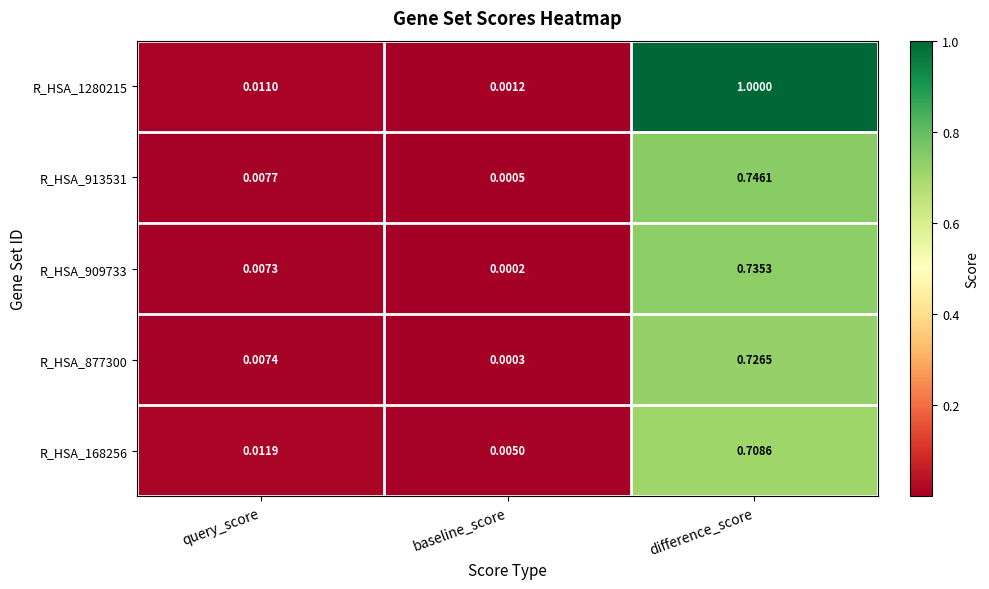

Which category has the lowest value in the R_HSA_1280215 series?

baseline_score